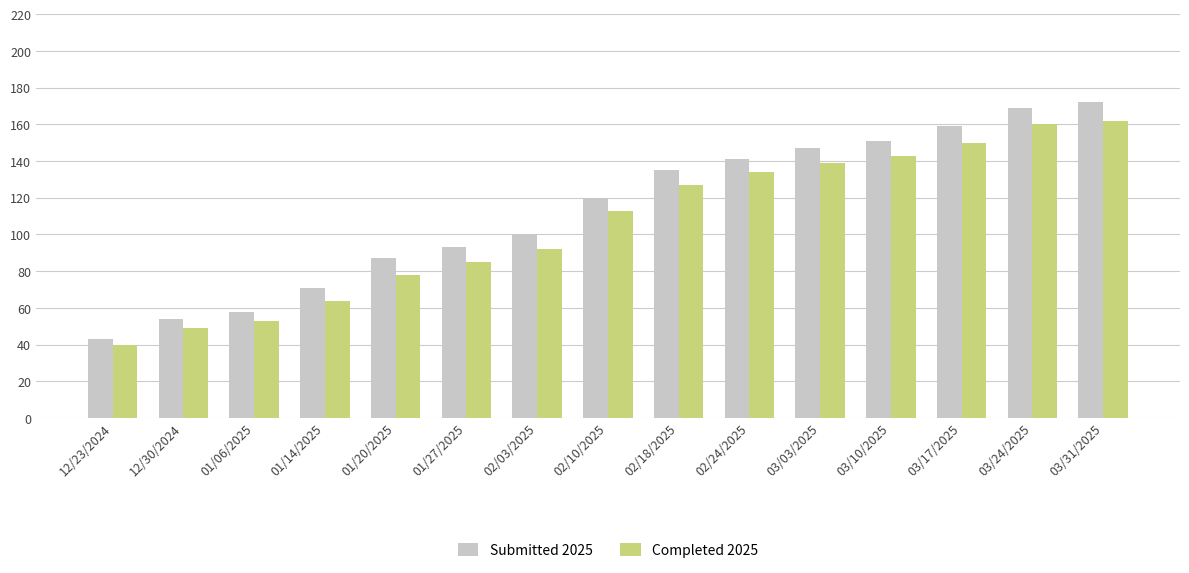

What is the difference between the maximum and minimum values in the Completed 2025 series?

122